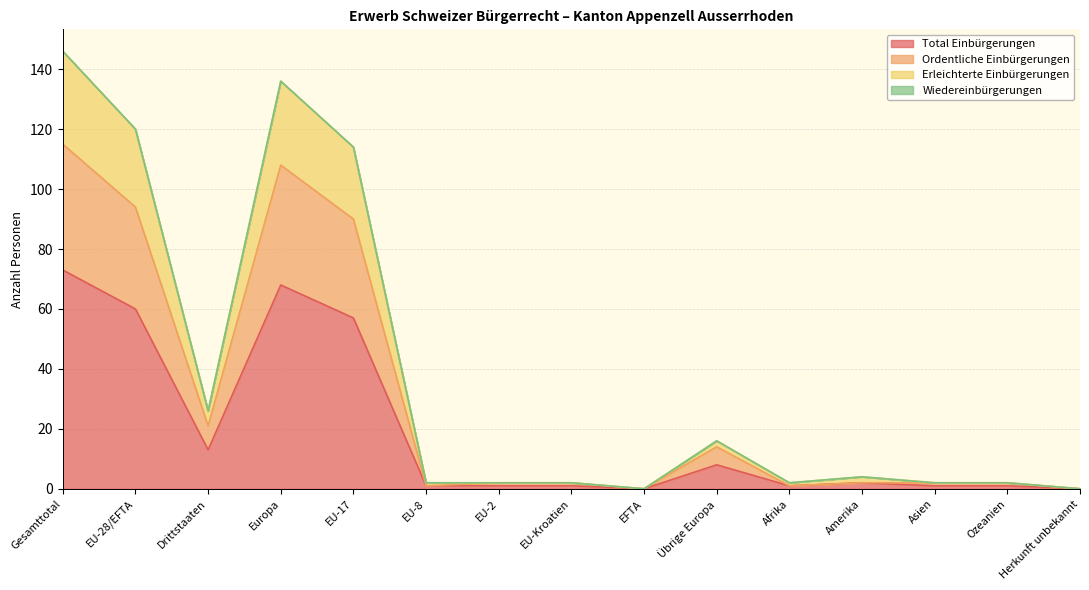

Reading left to right, list all the values displayed in this chart.

Total Einbürgerungen: Gesamttotal=73	EU-28/EFTA=60	Drittstaaten=13	Europa=68	EU-17=57	EU-8=1	EU-2=1	EU-Kroatien=1	EFTA=0	Übrige Europa=8	Afrika=1	Amerika=2	Asien=1	Ozeanien=1	Herkunft unbekannt=0
Ordentliche Einbürgerungen: Gesamttotal=115	EU-28/EFTA=94	Drittstaaten=21	Europa=108	EU-17=90	EU-8=1	EU-2=2	EU-Kroatien=2	EFTA=0	Übrige Europa=14	Afrika=1	Amerika=2	Asien=2	Ozeanien=2	Herkunft unbekannt=0
Erleichterte Einbürgerungen: Gesamttotal=146	EU-28/EFTA=120	Drittstaaten=26	Europa=136	EU-17=114	EU-8=2	EU-2=2	EU-Kroatien=2	EFTA=0	Übrige Europa=16	Afrika=2	Amerika=4	Asien=2	Ozeanien=2	Herkunft unbekannt=0